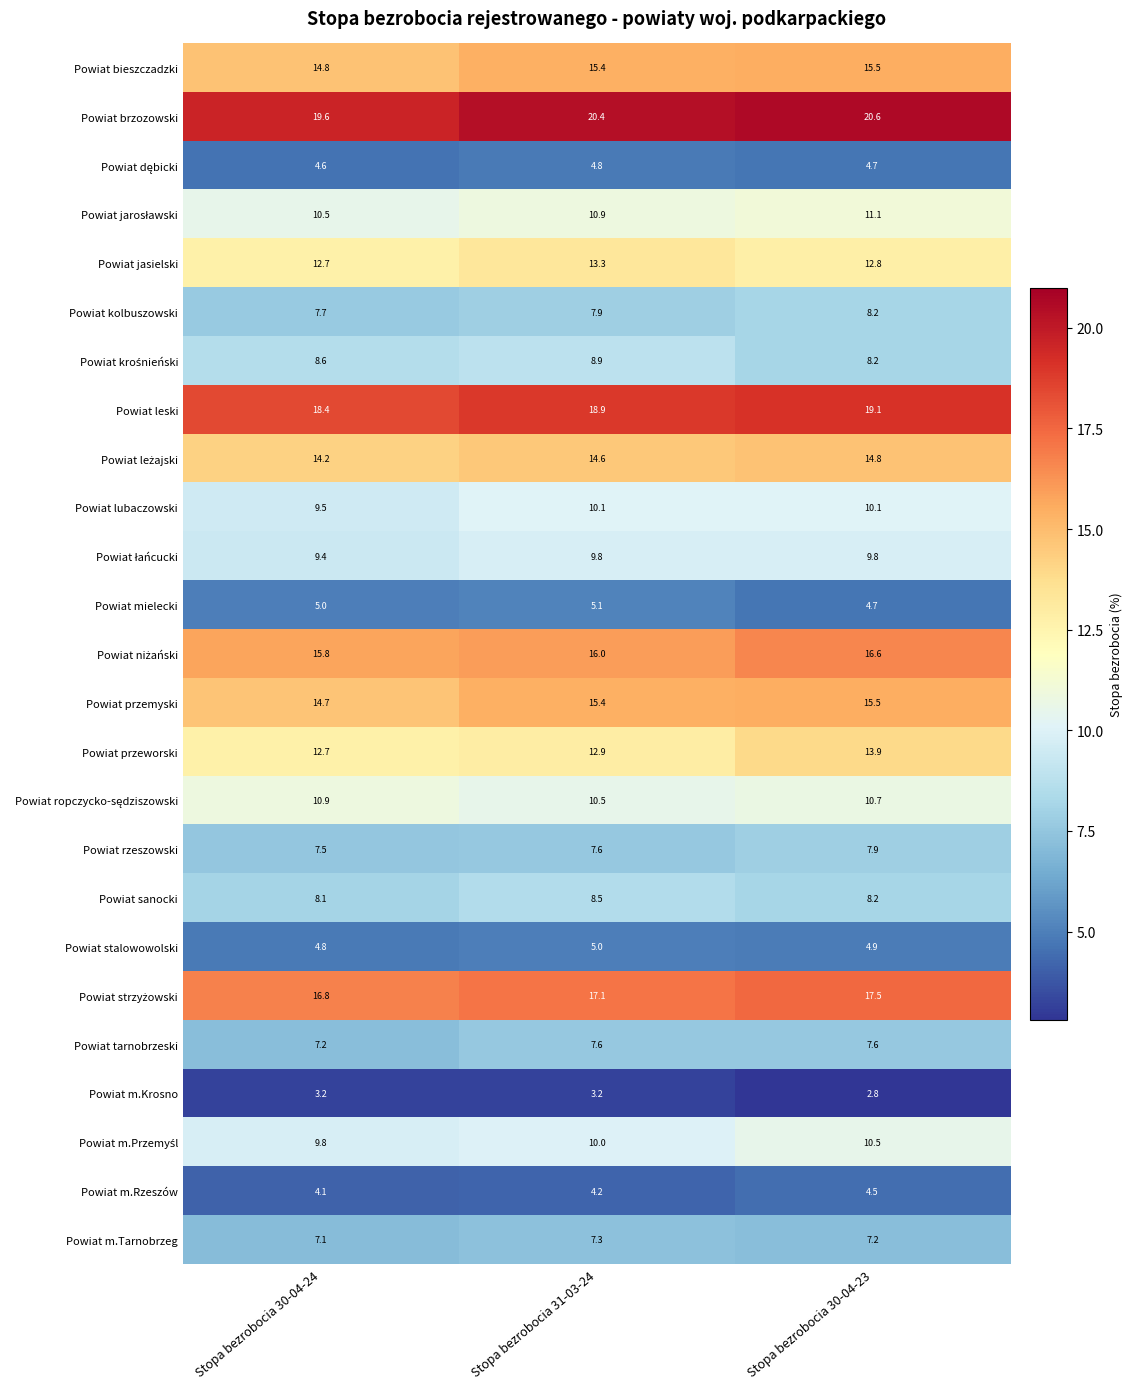

Which series has the largest range (max minus min)?

Powiat przeworski